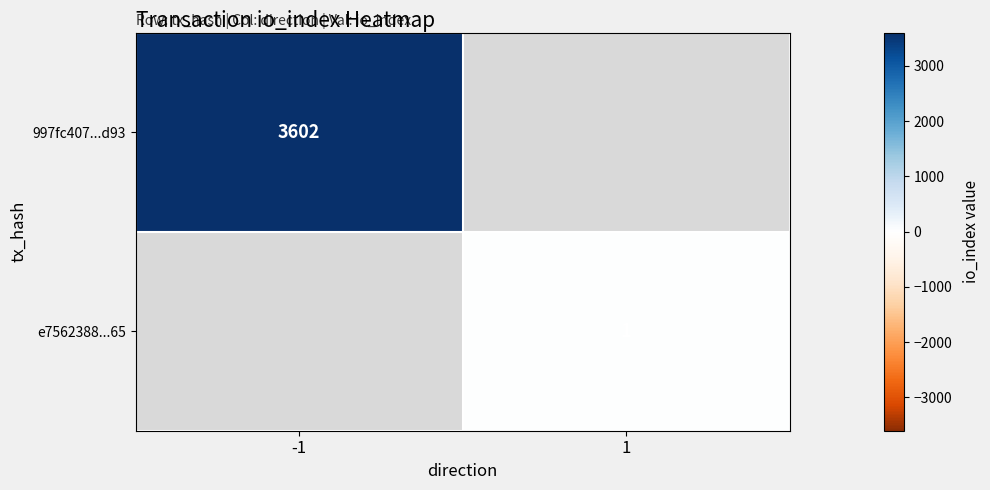

True or false: 997fc407...d93 has a value of 1557 at -1.

False